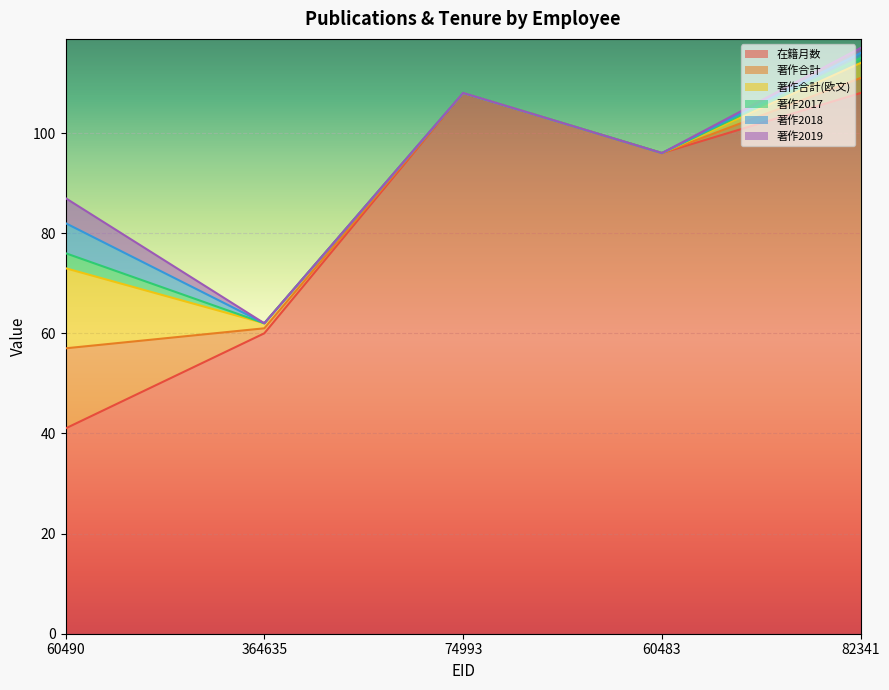

At how many categories does at least one series exceed 92?

3